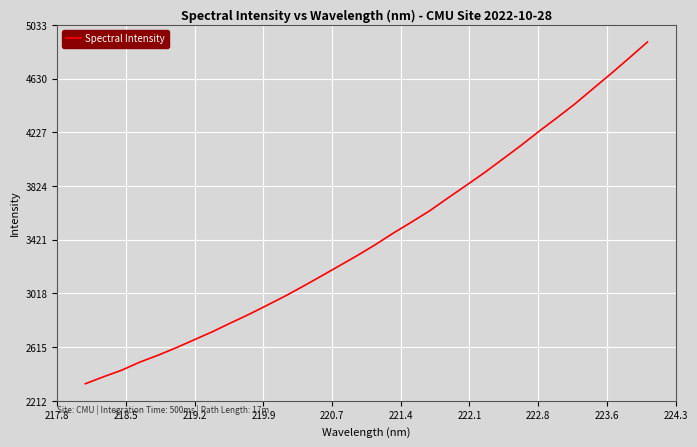

What is the smallest value displayed?

2340.3